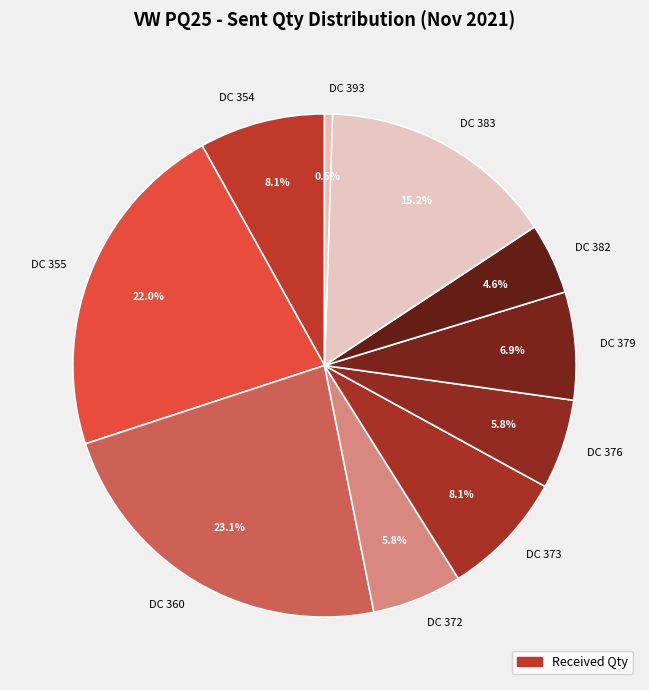

How many slices are in this pie chart?

10